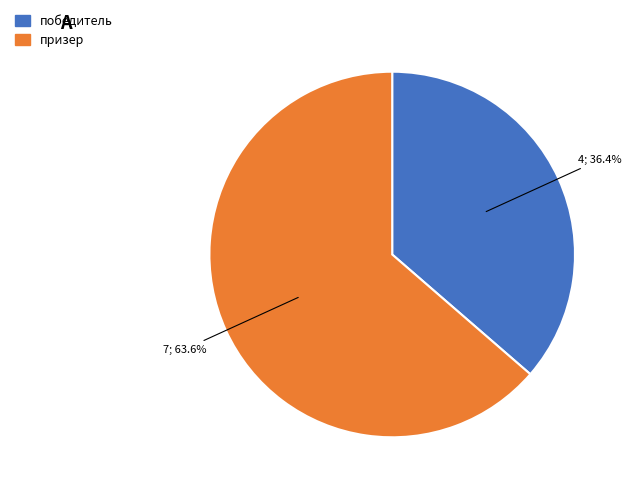

How many slices are in this pie chart?

2